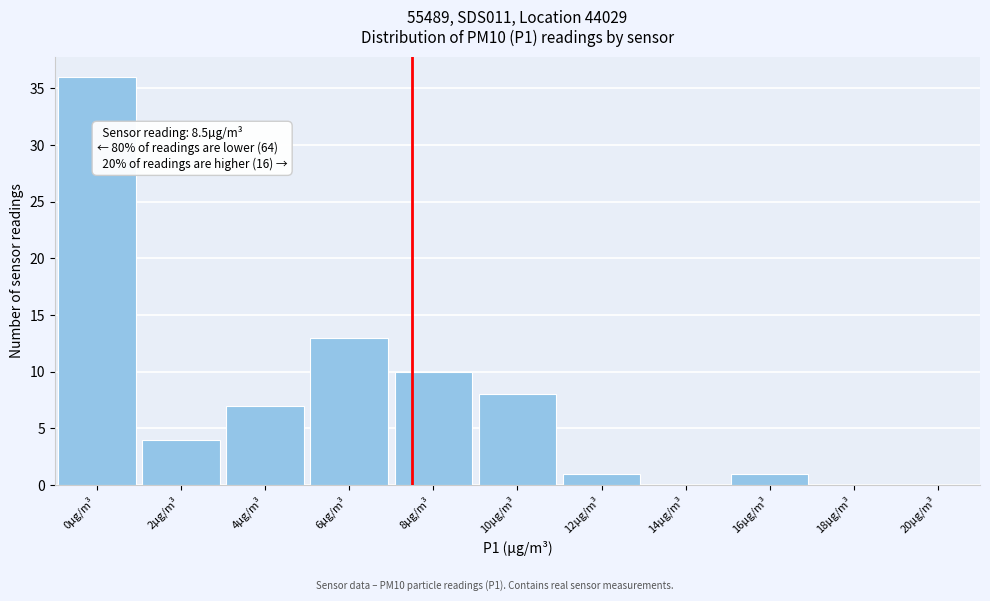

Reading left to right, what are all the values shown in this chart?

0µg/m³=36	2µg/m³=4	4µg/m³=7	6µg/m³=13	8µg/m³=10	10µg/m³=8	12µg/m³=1	14µg/m³=0	16µg/m³=1	18µg/m³=0	20µg/m³=0